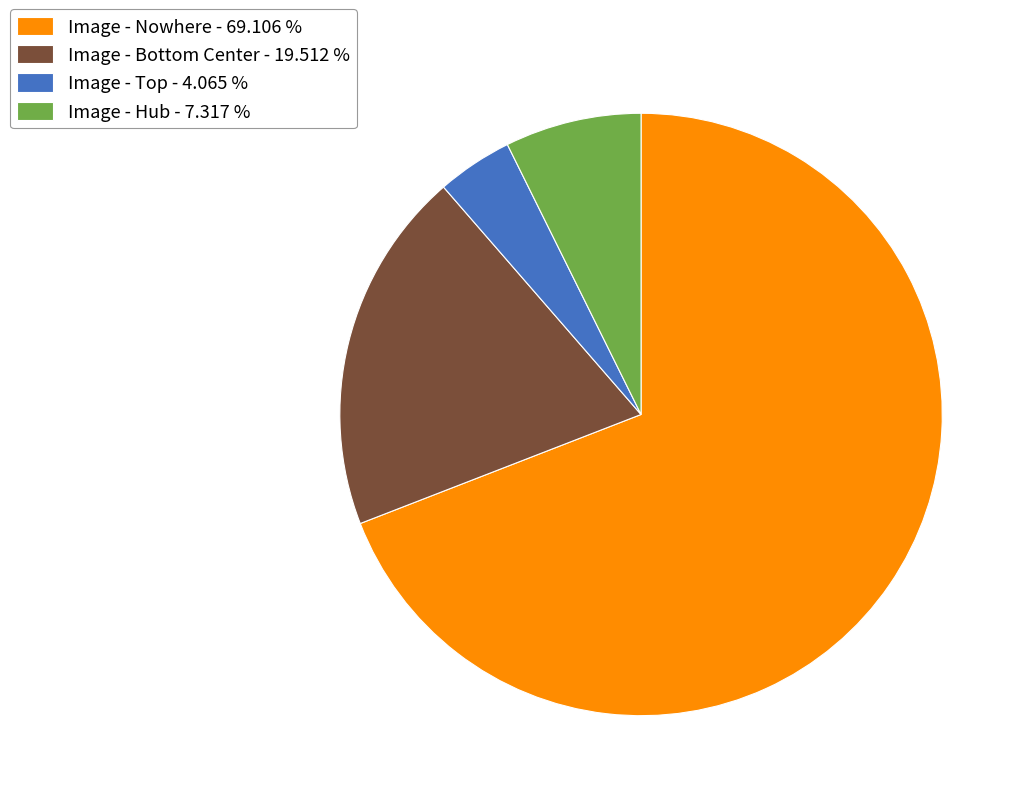

Does any single category account for the majority?

Yes